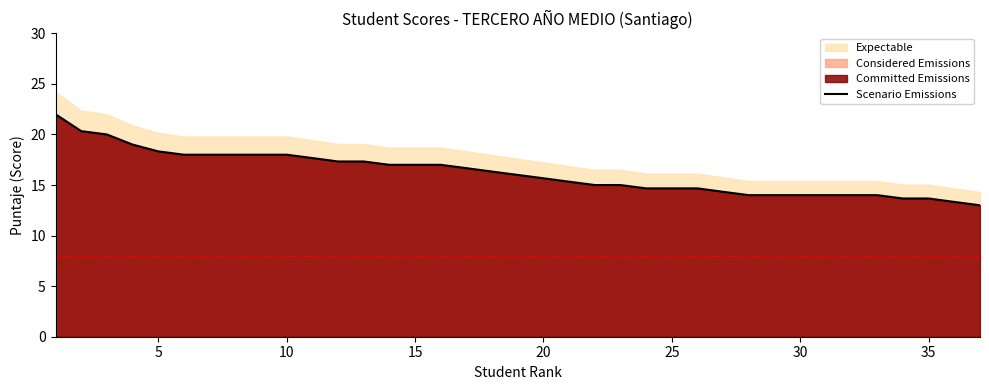

Is it true that Scenario Emissions equals 21.5 at 25?

False